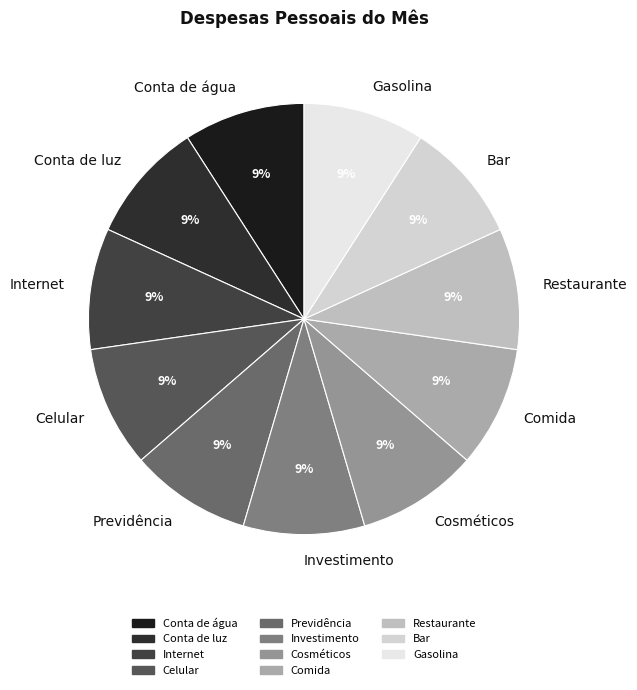

To the nearest percent, what portion does Comida represent?

9%